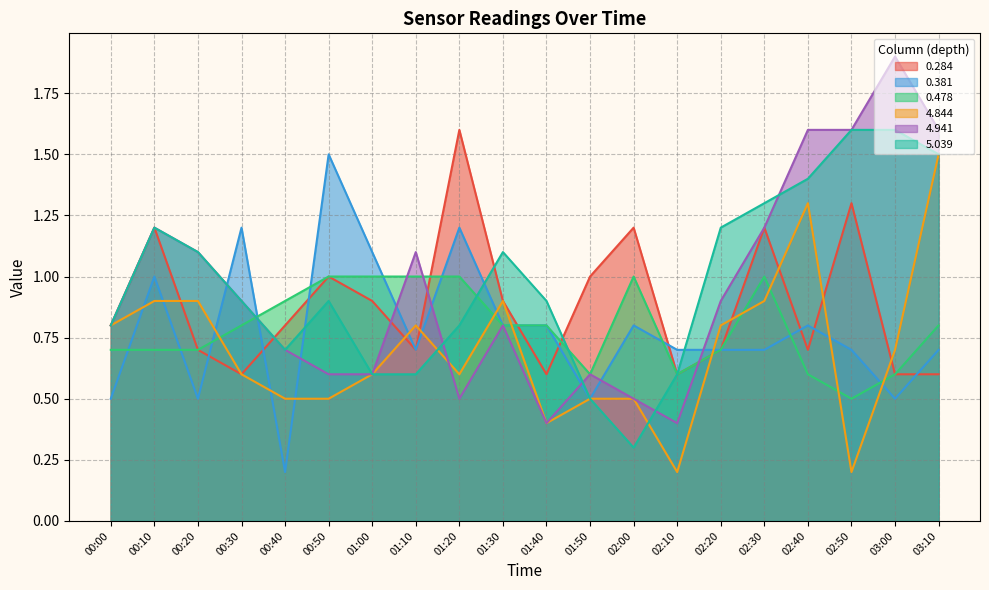

How many categories are shown in the chart?

20